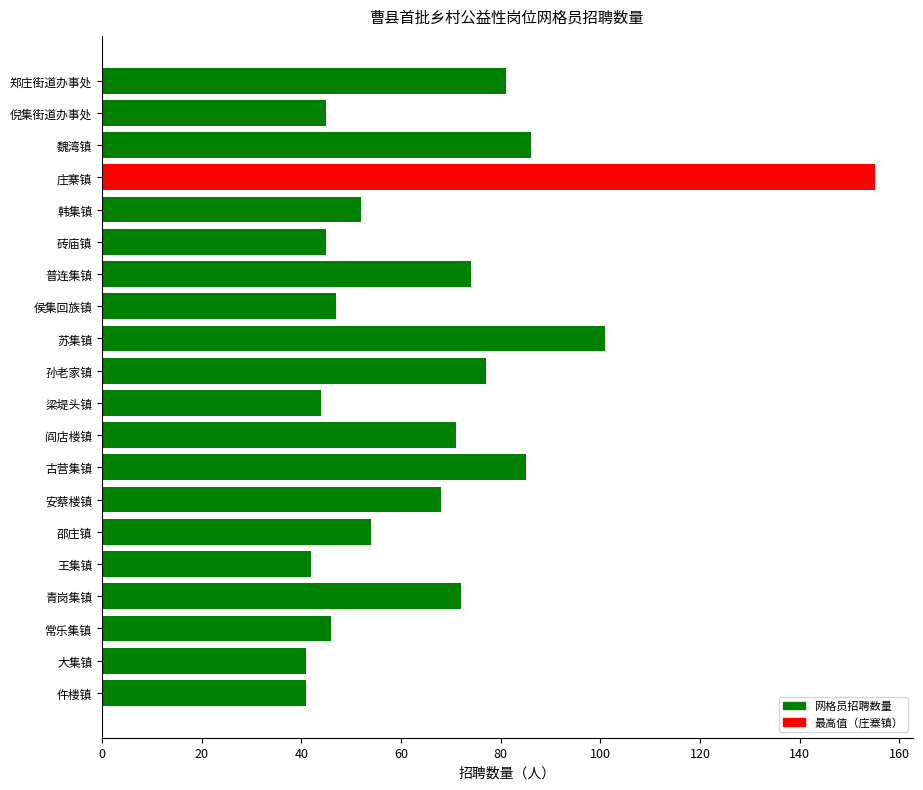

What is the minimum value shown in the chart?

41